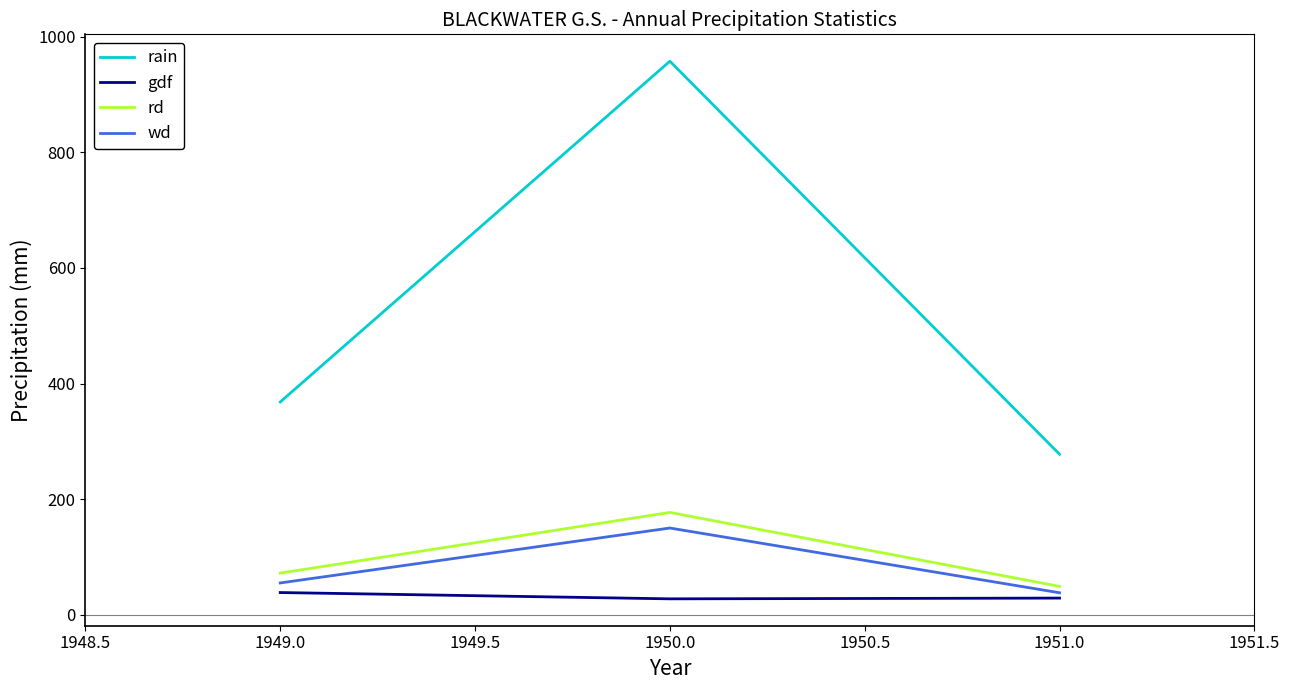

At which category is the sum across all series the highest?

1950.0